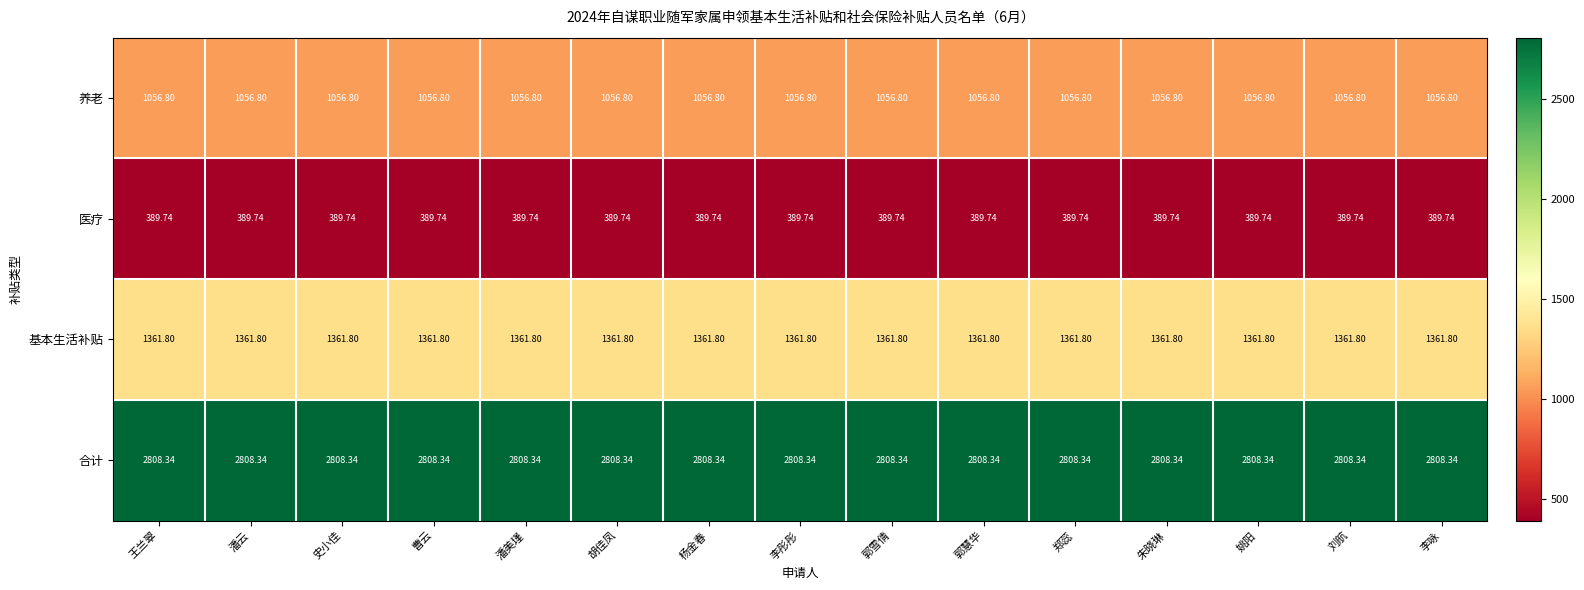

At 潘美瑾, list the series in order from smallest to largest.

医疗, 养老, 基本生活补贴, 合计